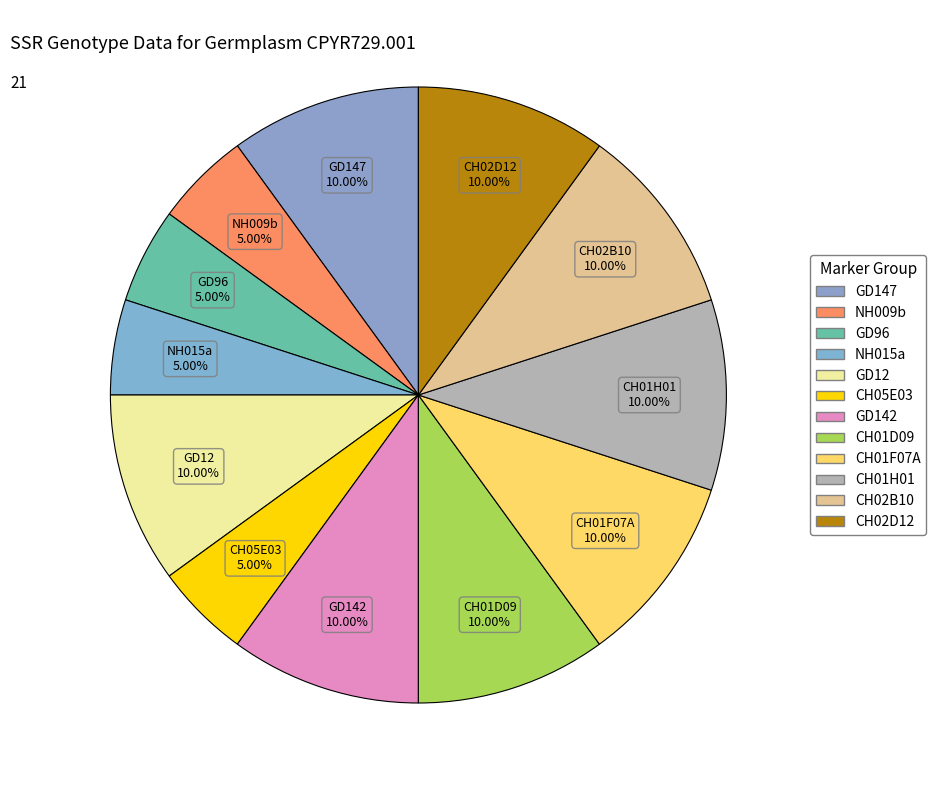

Is there any slice that represents more than half of the pie?

No